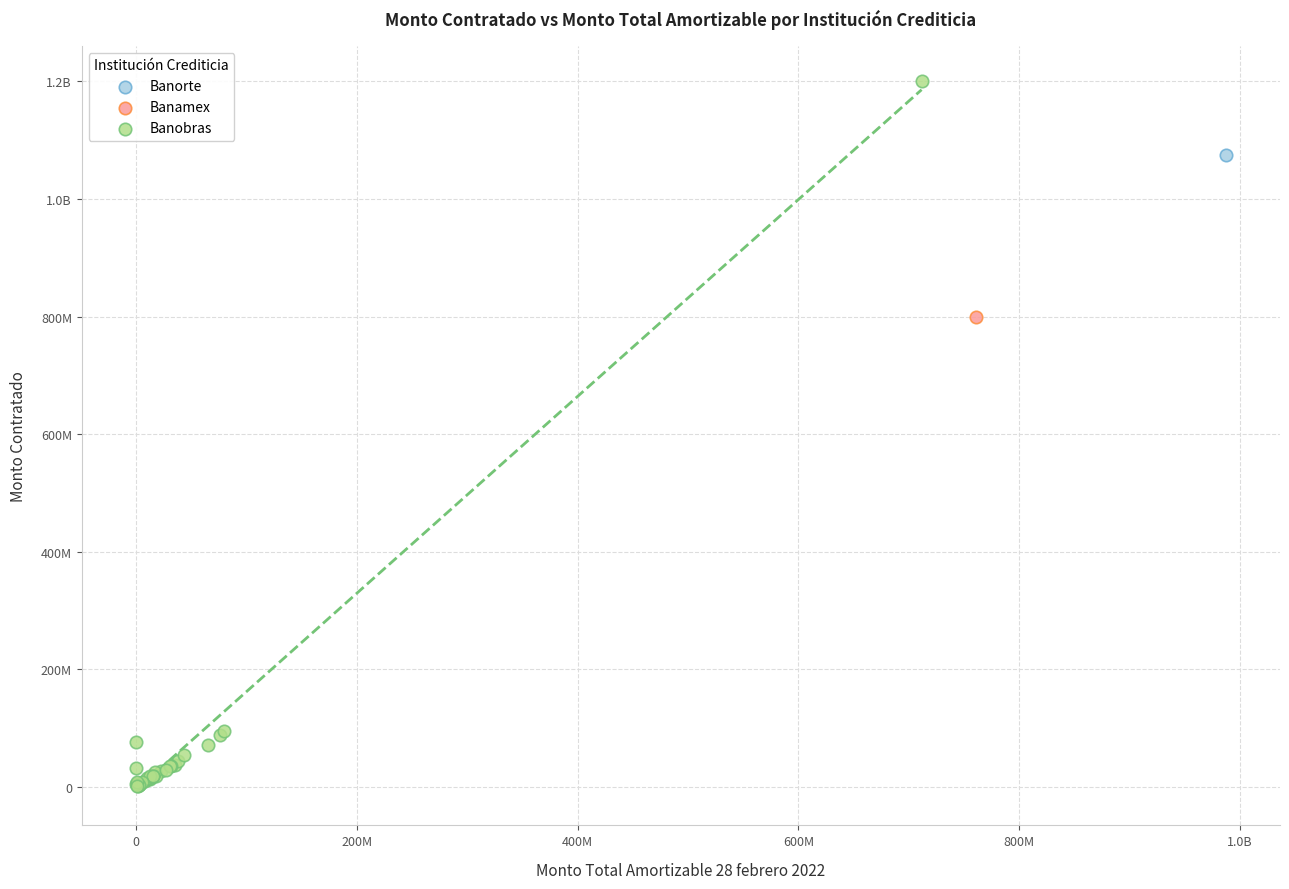

What are all the series names shown in the legend?

Banorte, Banamex, Banobras